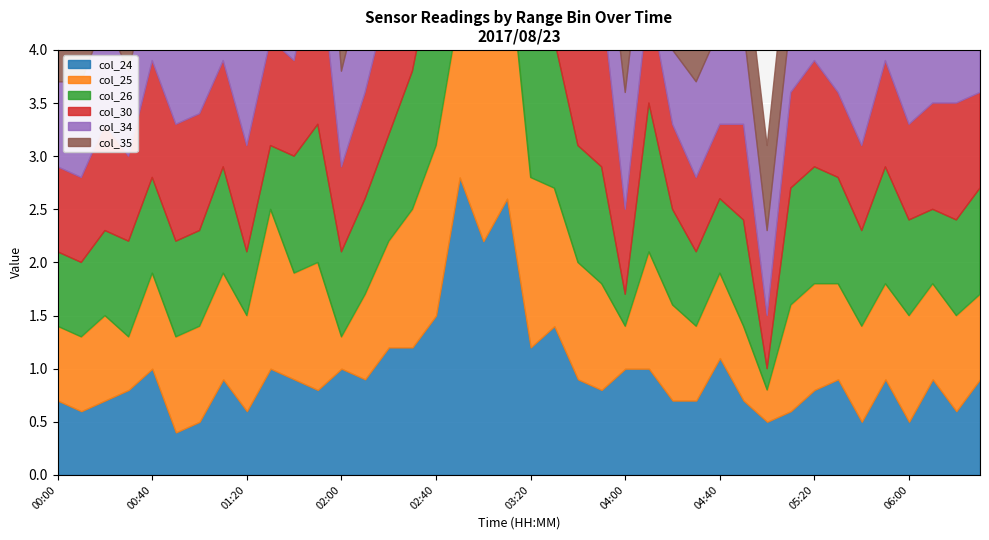

Rank the series by their maximum value, from highest to lowest.

col_24, col_25, col_35, col_26, col_34, col_30